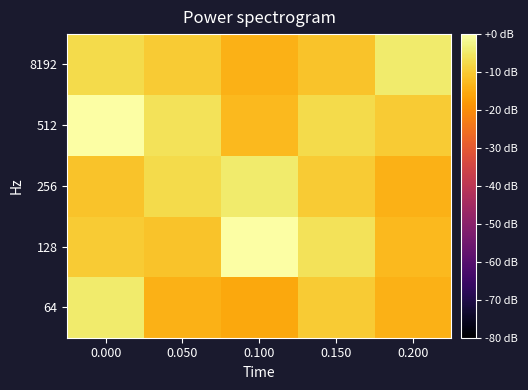

At 0.200, list the series in order from largest to smallest.

8192, 512, 128, 256, 64